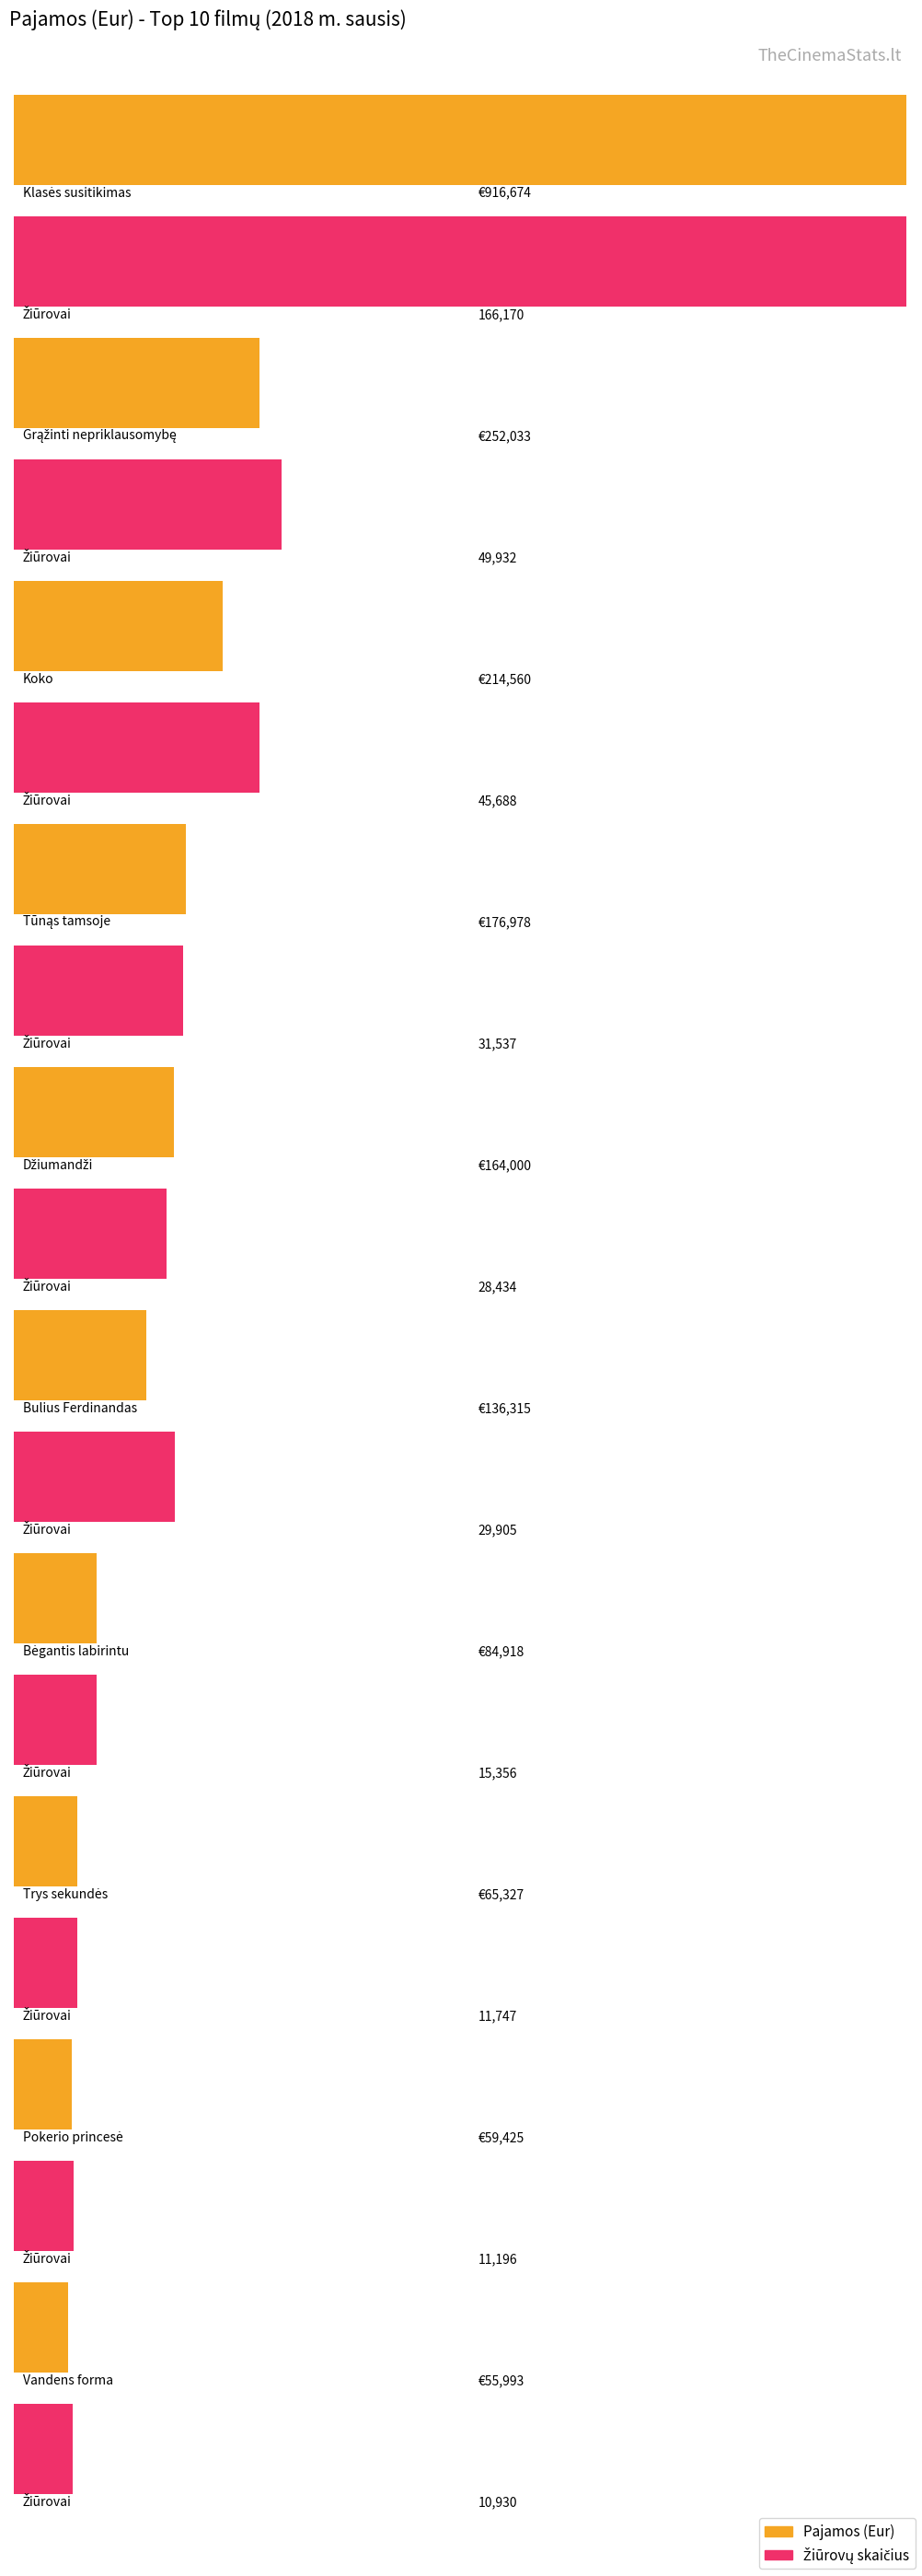

How many values in the Žiūrovų skaičius series exceed 29905?

4